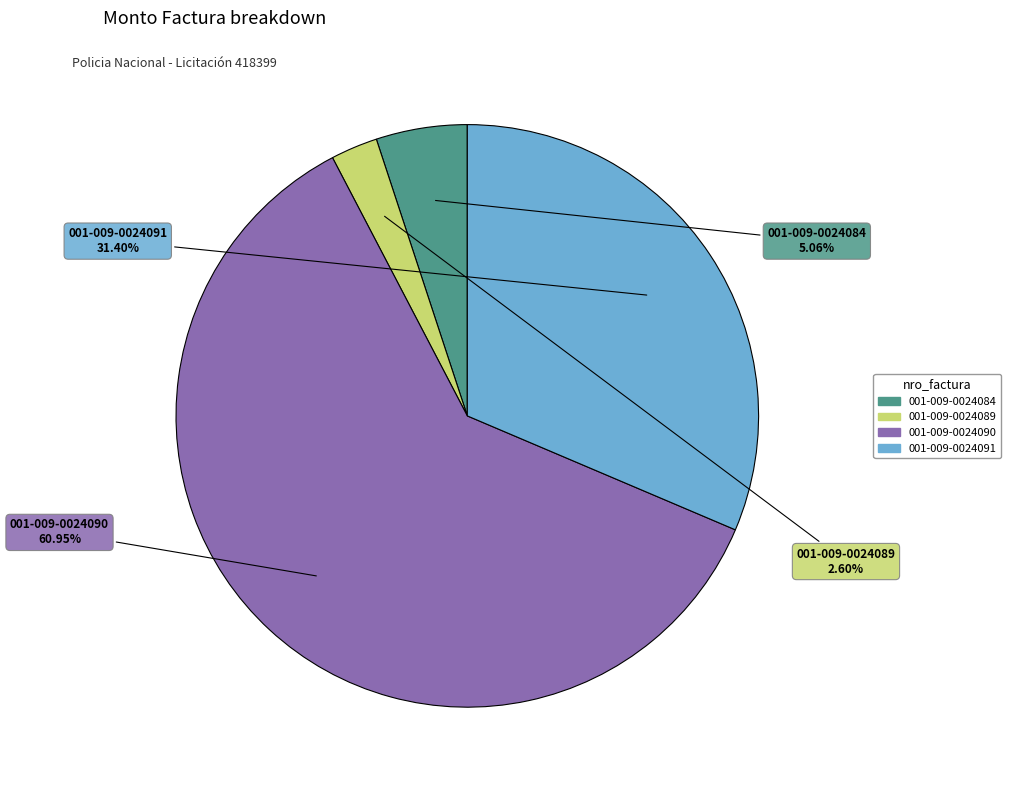

Count the number of slices in the pie.

4